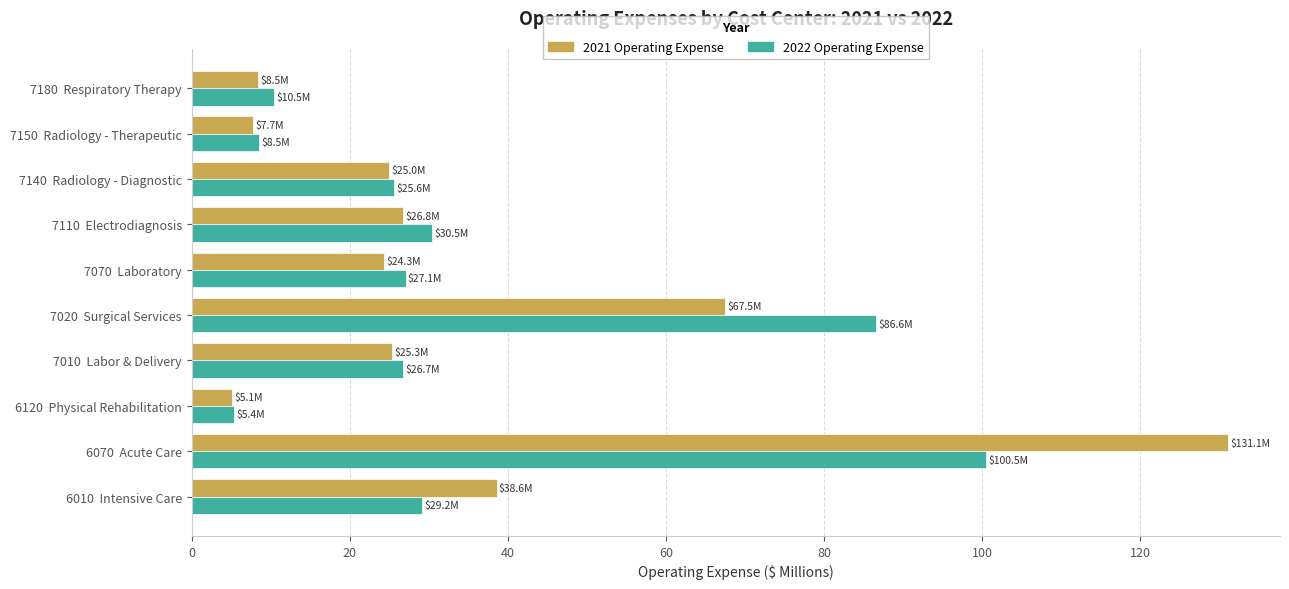

What is the total value across all series at 7110  Electrodiagnosis?

57.3